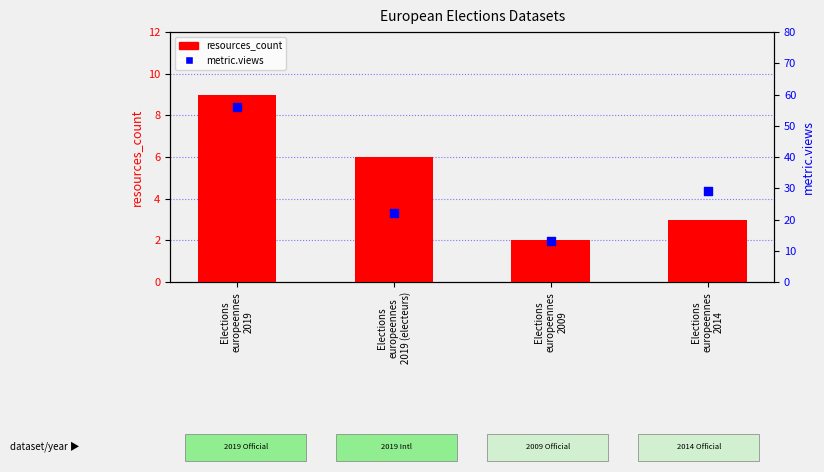

Is the value of metric.views at Elections
europeennes
2019 greater than the value of resources_count at Elections
europeennes
2019?

Yes